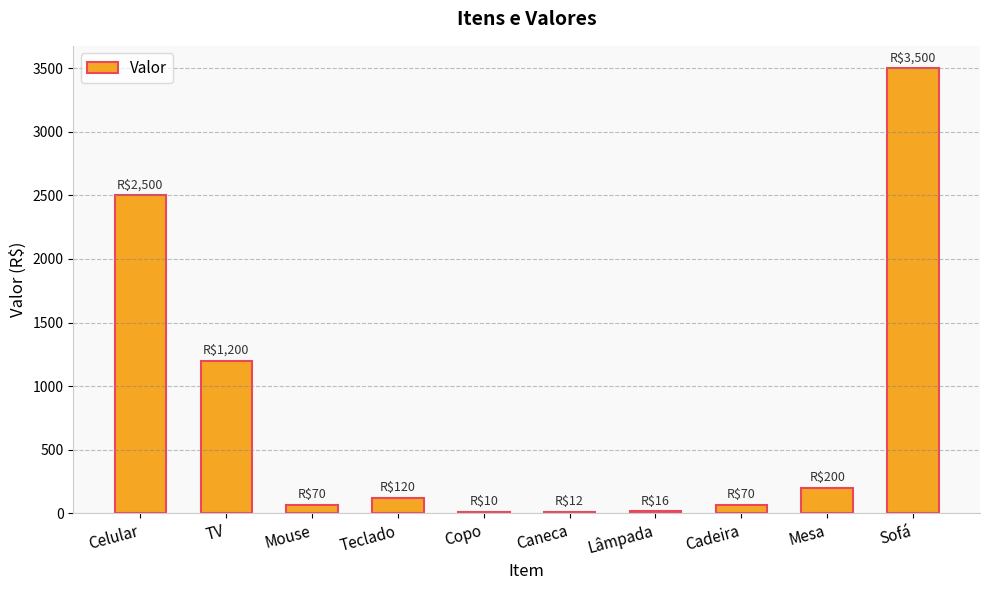

What is the change in value from TV to Copo?

-1190